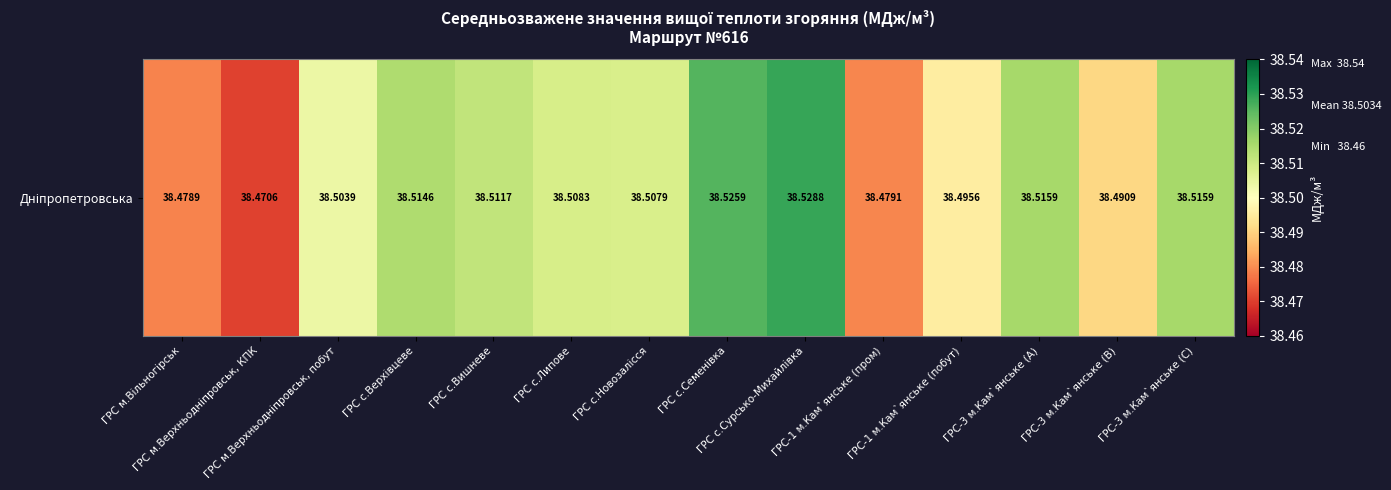

Which category has the highest value across all series?

ГРС с.Сурсько-Михайлівка